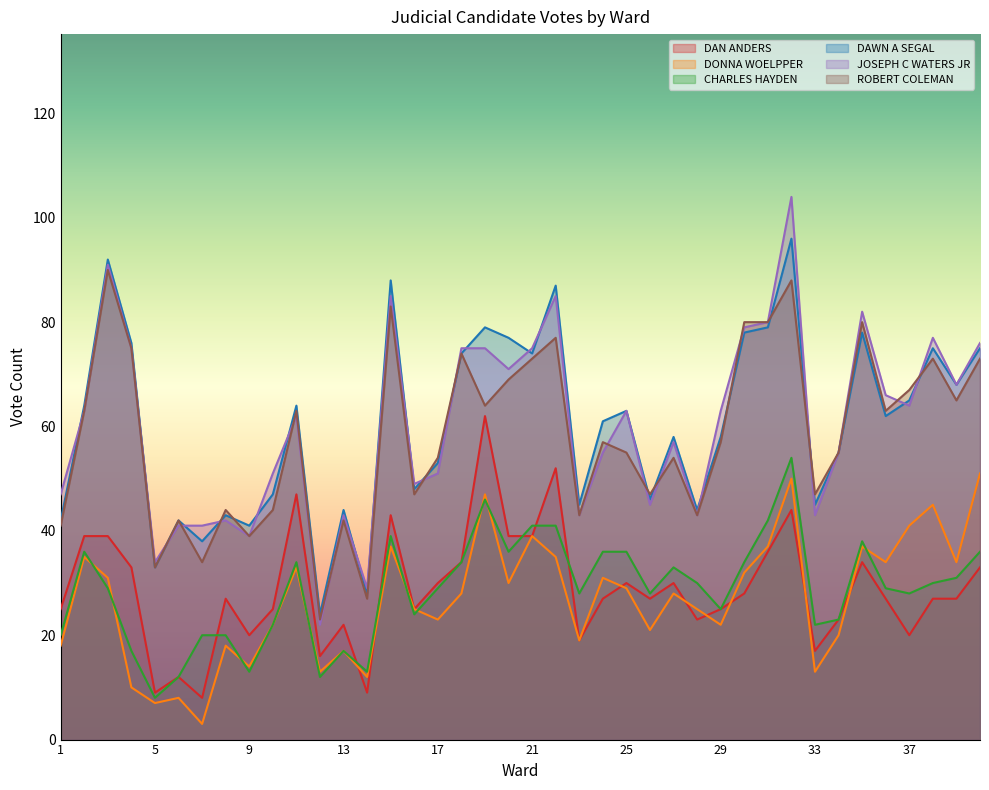

At which category does CHARLES HAYDEN reach its first local peak?

2